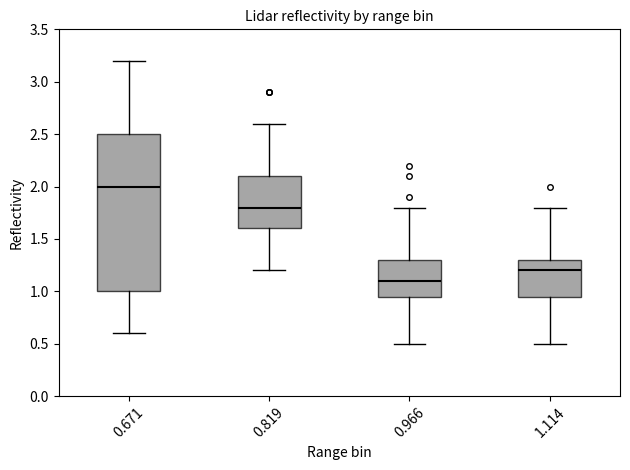

Reading left to right, read every box against the y-axis: the position of its median line, the range the box covers, and the ends of its whiskers. The values are not printed on the chart, so give them approximately, as read against the axis.

0.671: median 2.00, box 1.00 to 2.50, whiskers 0.60 to 3.20
0.819: median 1.80, box 1.60 to 2.10, whiskers 1.20 to 2.60
0.966: median 1.10, box 0.95 to 1.30, whiskers 0.50 to 1.80
1.114: median 1.20, box 0.95 to 1.30, whiskers 0.50 to 1.80